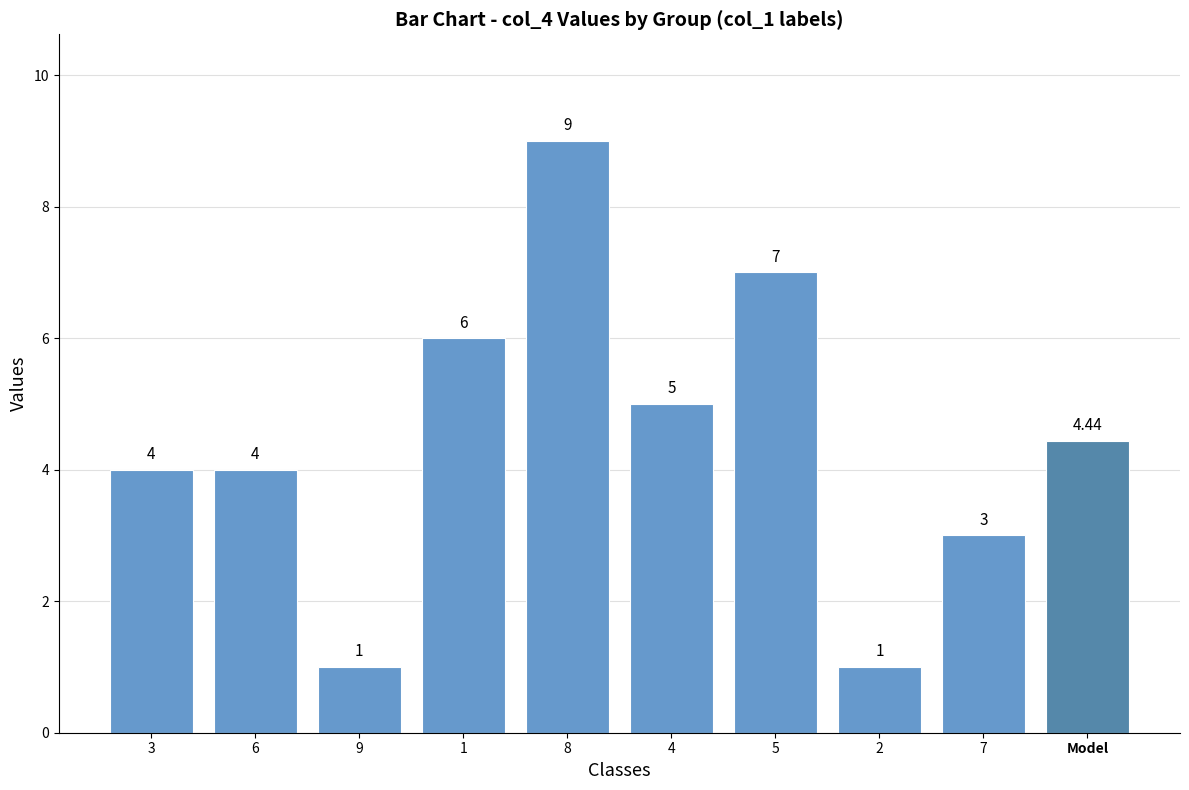

What is the label of the 10th bar from the left?

Model